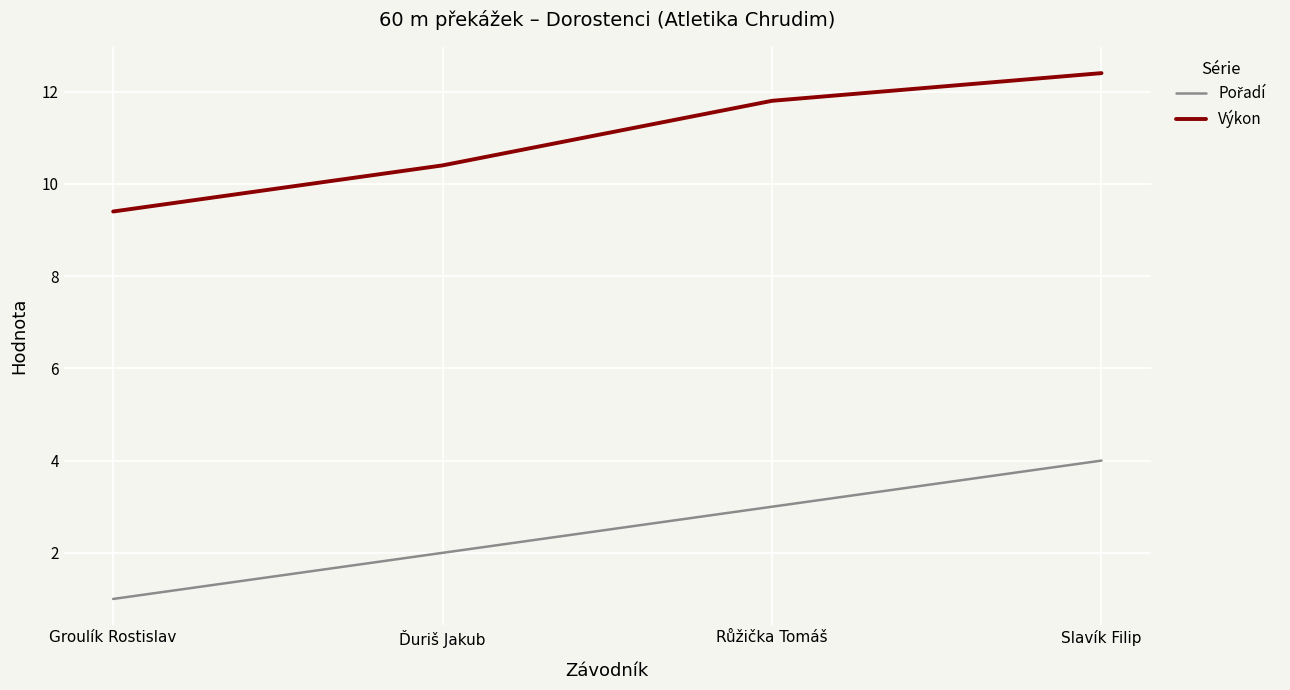

Is it true that Výkon equals 9.4 at Groulík Rostislav?

True